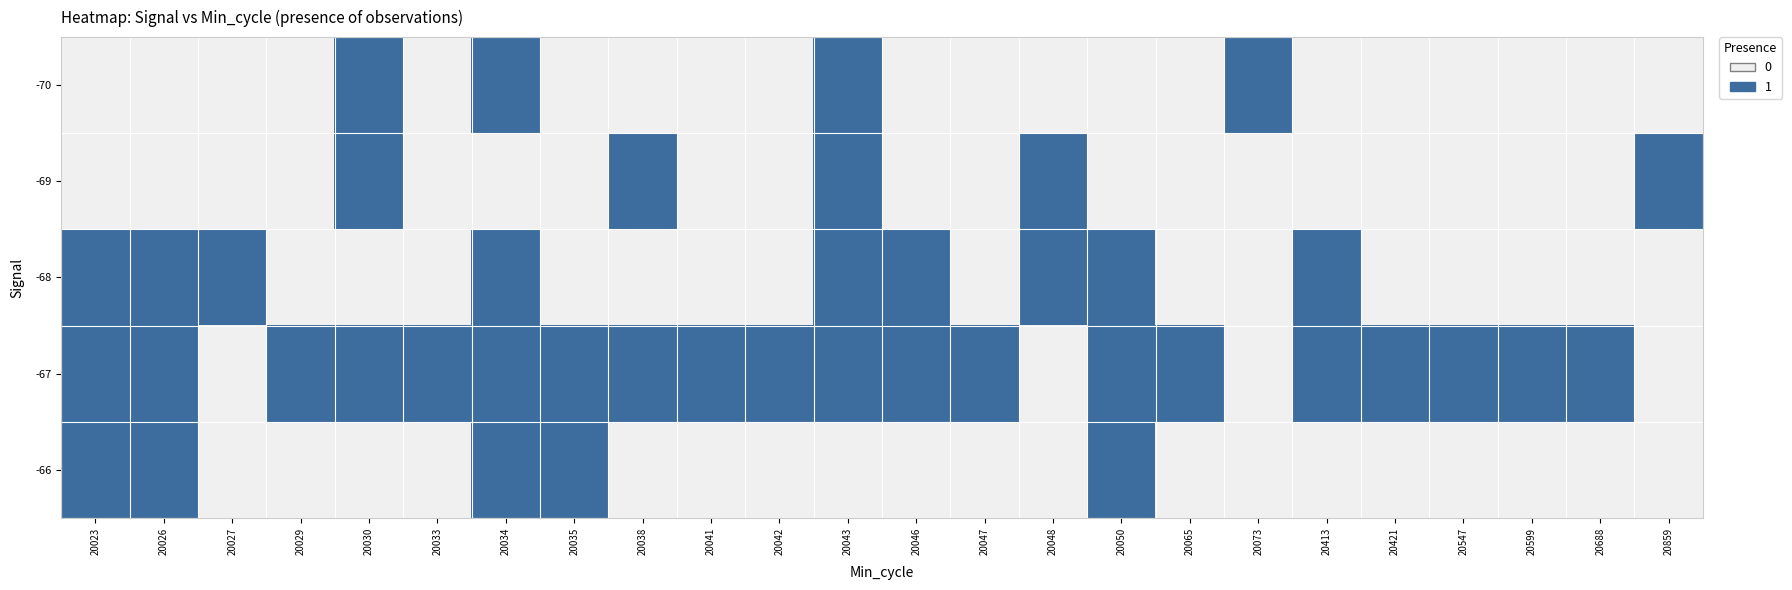

What is the difference between the highest and lowest values at 20034?

1